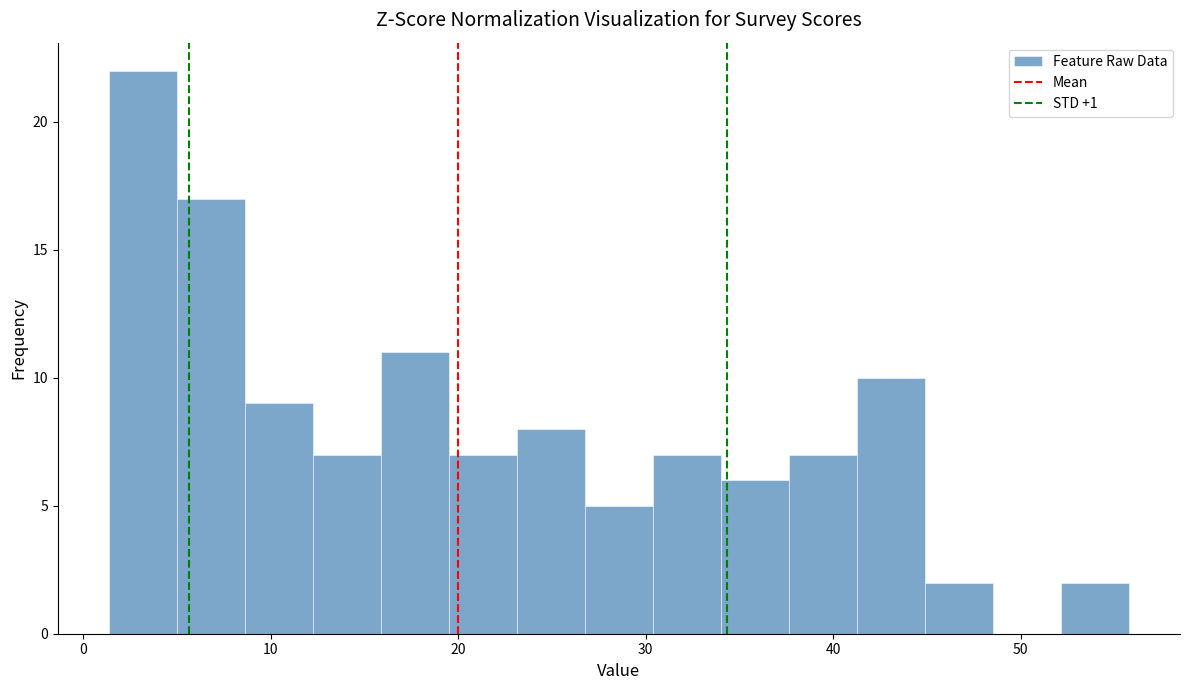

Read against the x-axis, roughly where is the centre of the tallest bar?

3